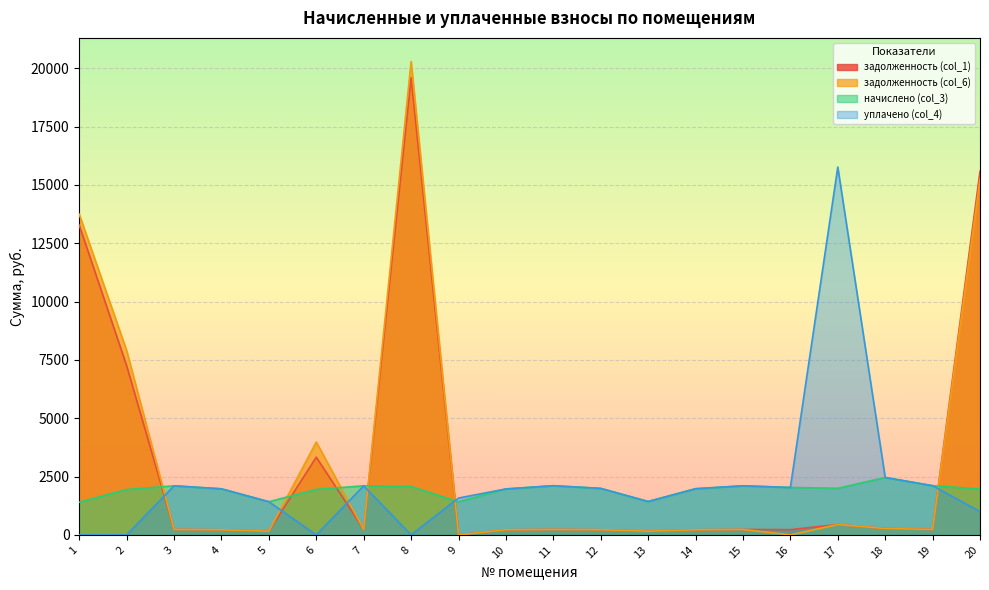

Which series changed the most between 13 and 15?

начислено (col_3)